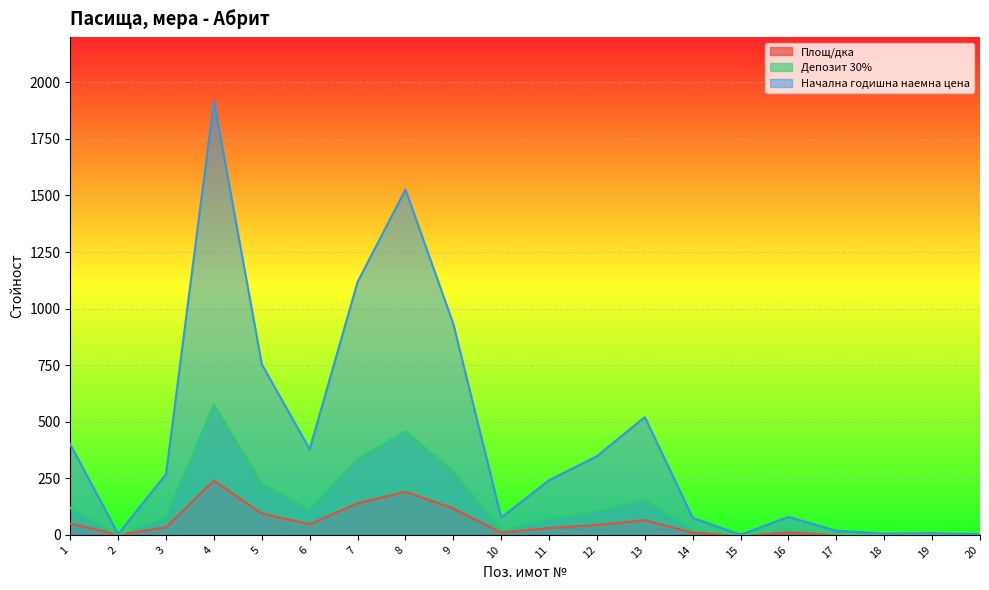

Does the chart display data point markers on the line(s)?

No